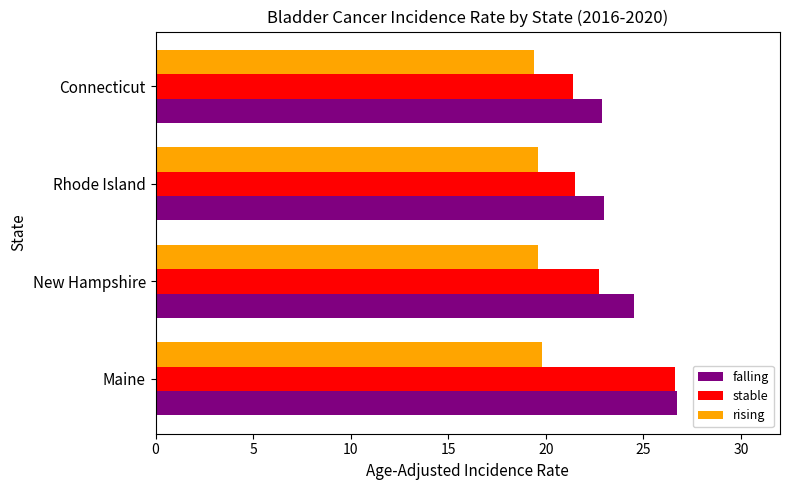

What is the sum of all stable values?

92.2